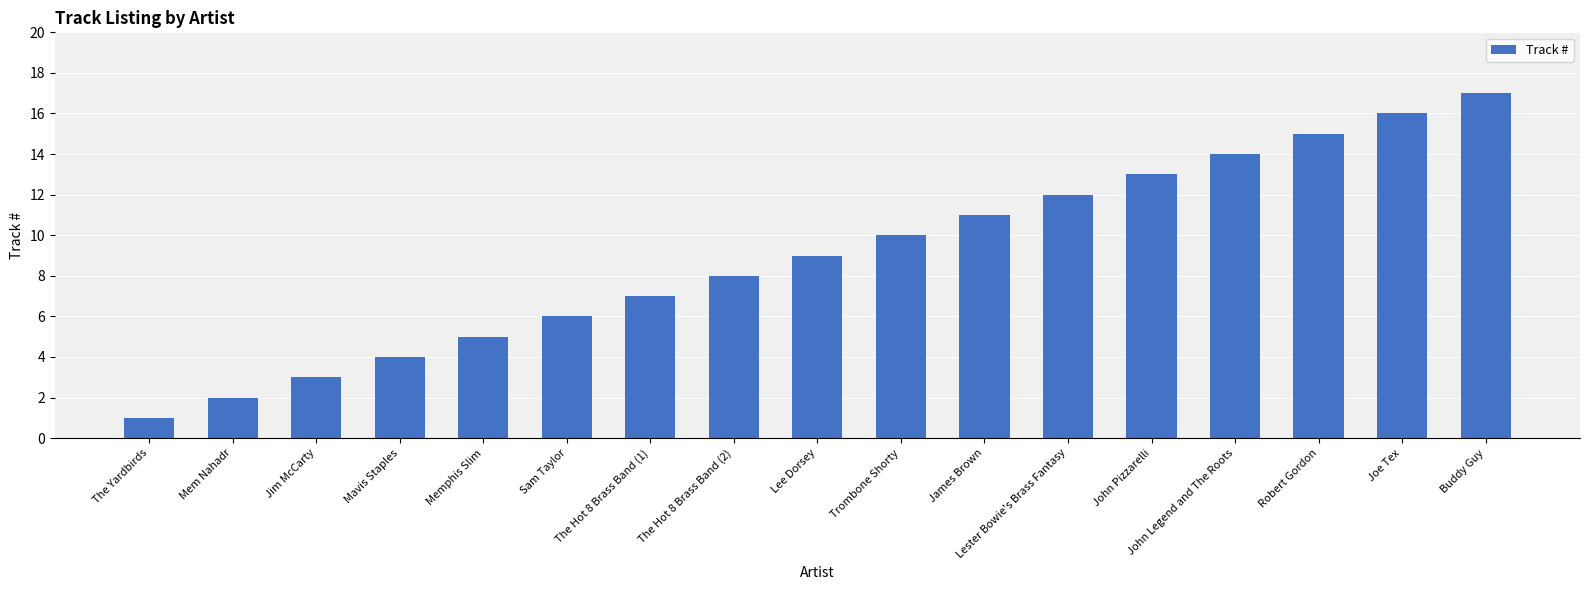

Does the chart contain stacked bars?

No